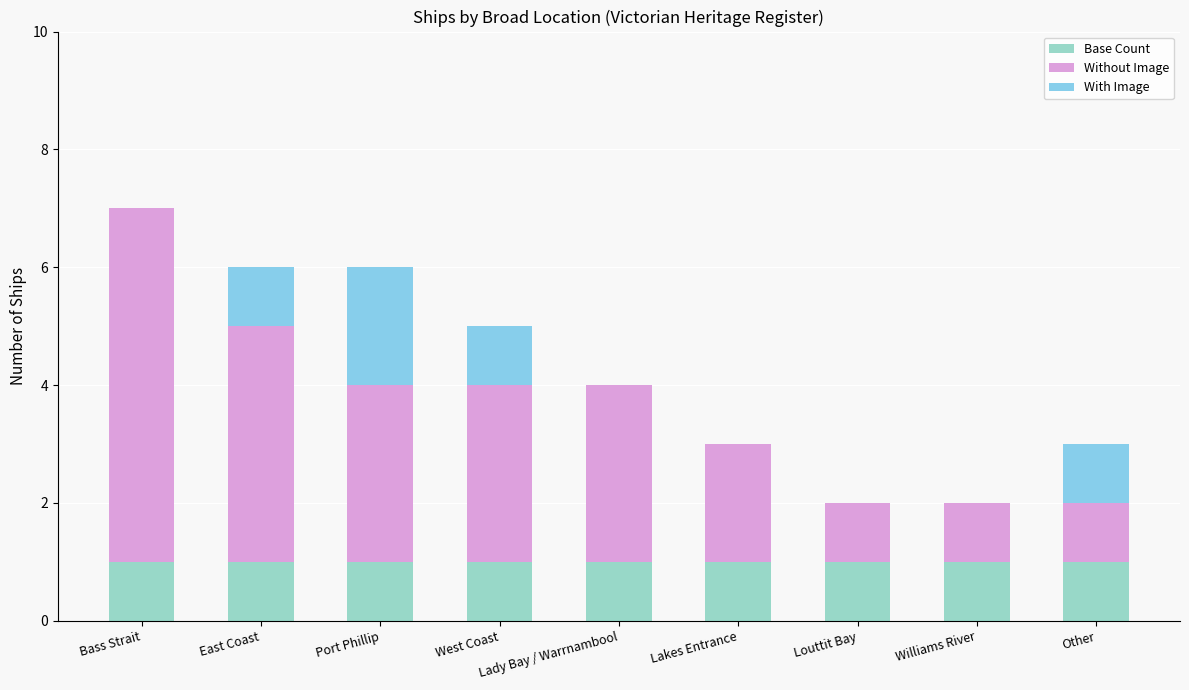

What is the total value across all series at East Coast?

6